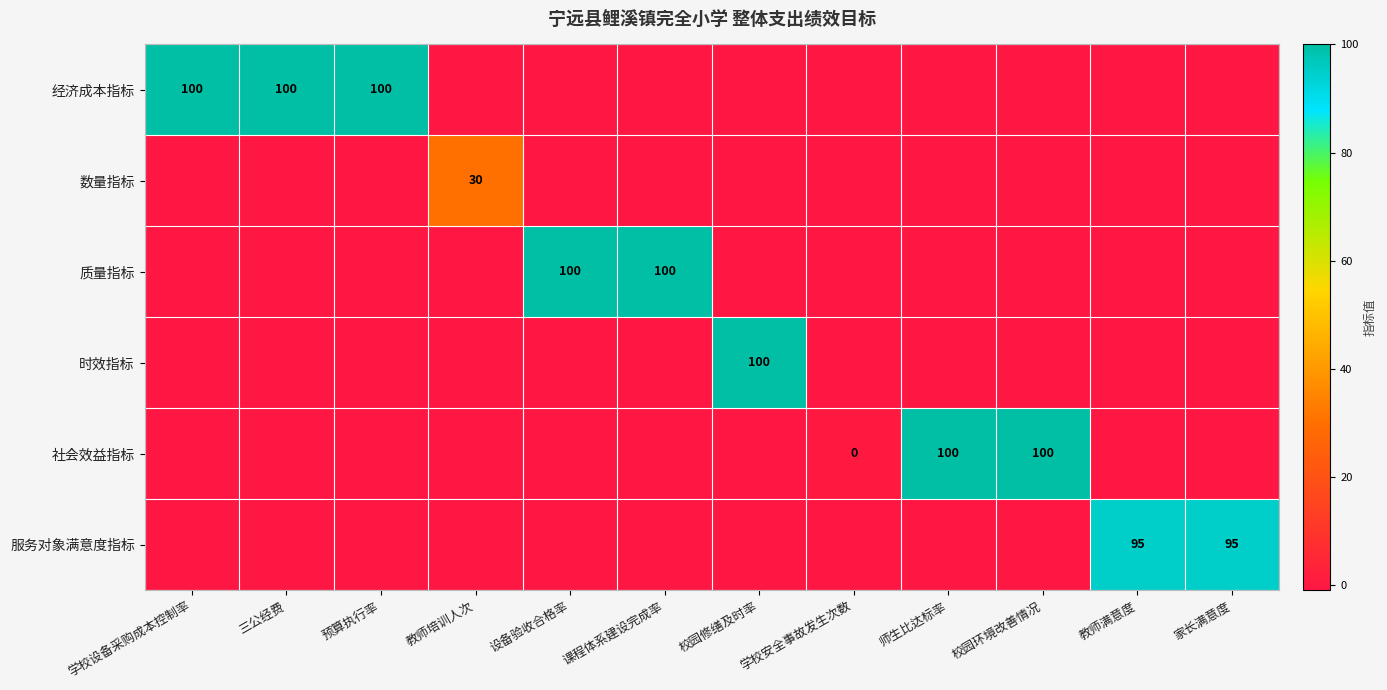

Which series has the largest total across all categories?

经济成本指标